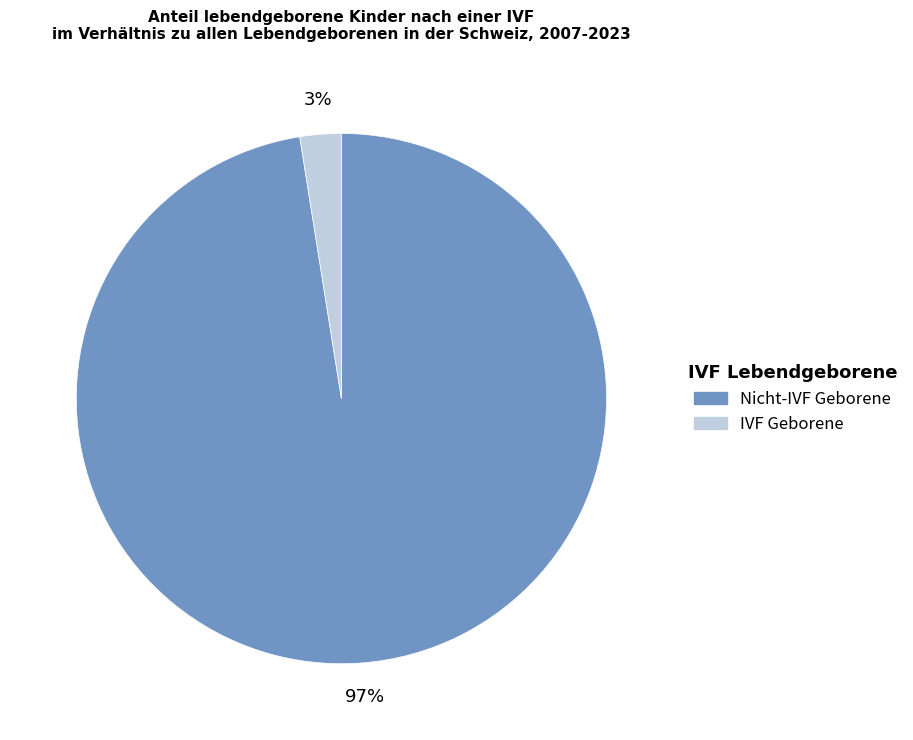

To the nearest percent, what is the average slice percentage?

50%